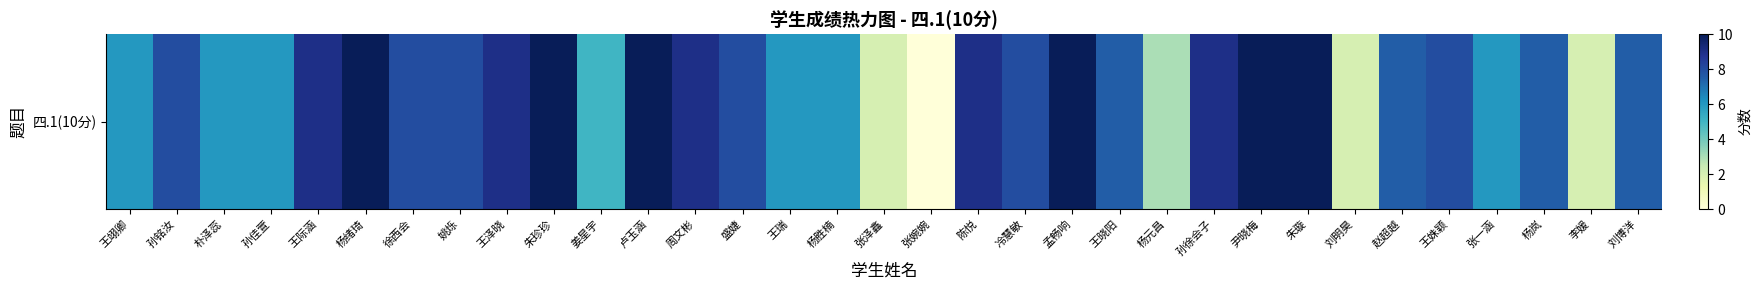

Where is the data nearest to the value 5?

姜星宇